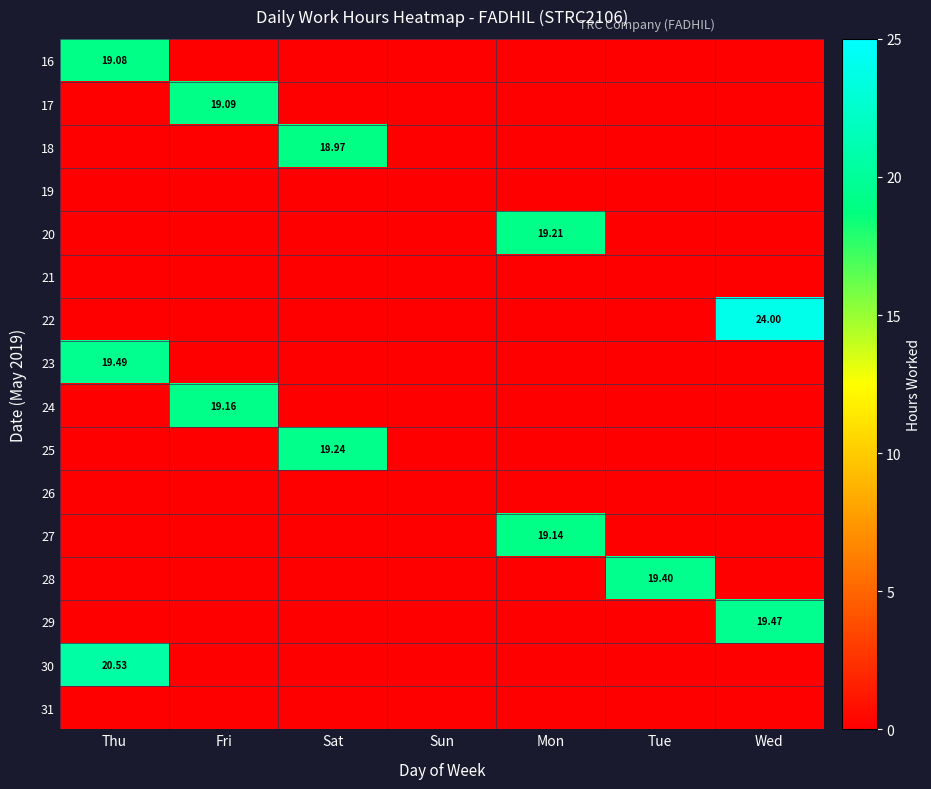

At which category does the chart reach its minimum across all series?

Fri